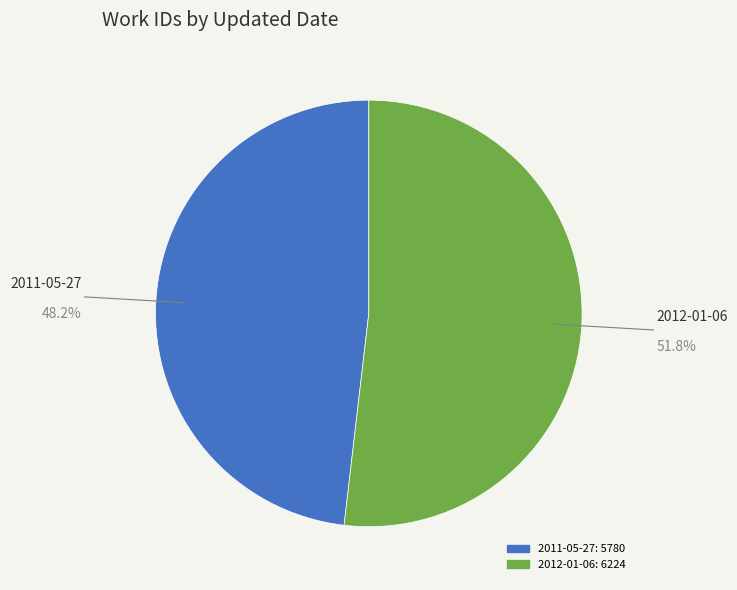

Is 2011-05-27 the majority of the pie?

No